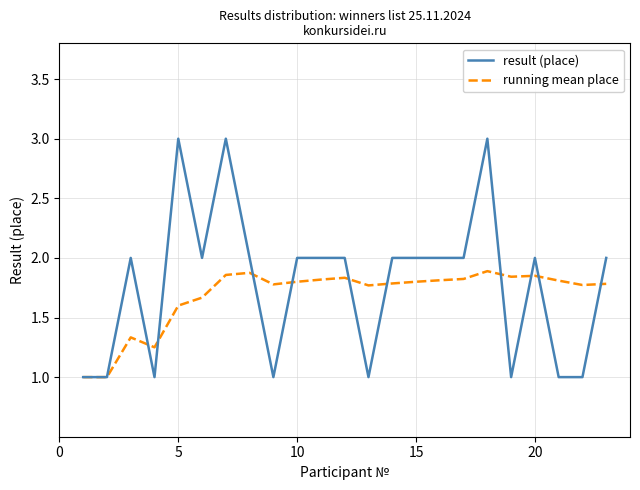

What is the minimum value for running mean place?

1.0